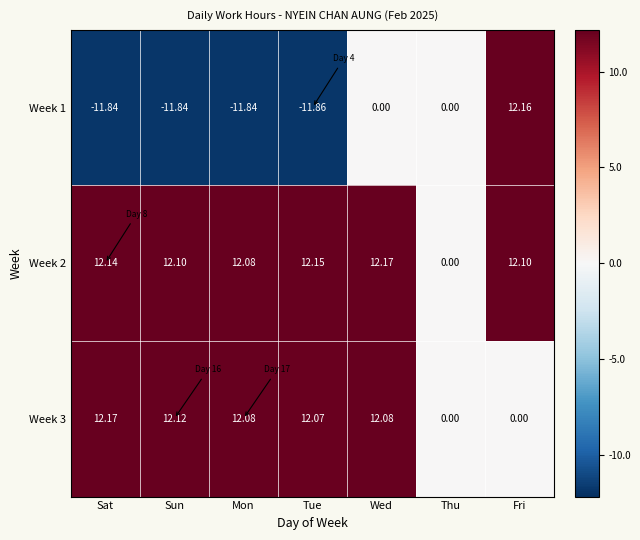

At which label does Week 2 reach its minimum?

Thu